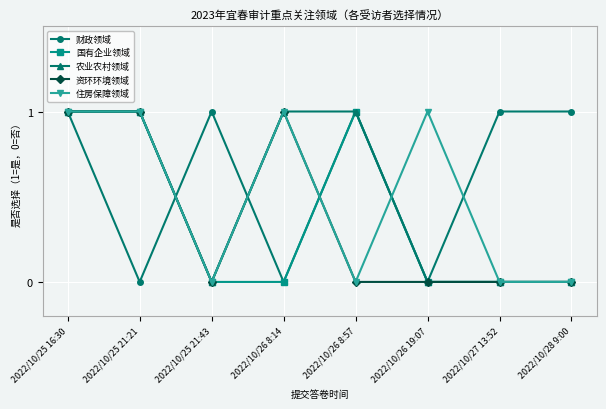

What is the label of the 8th point from the right?

2022/10/25 16:30